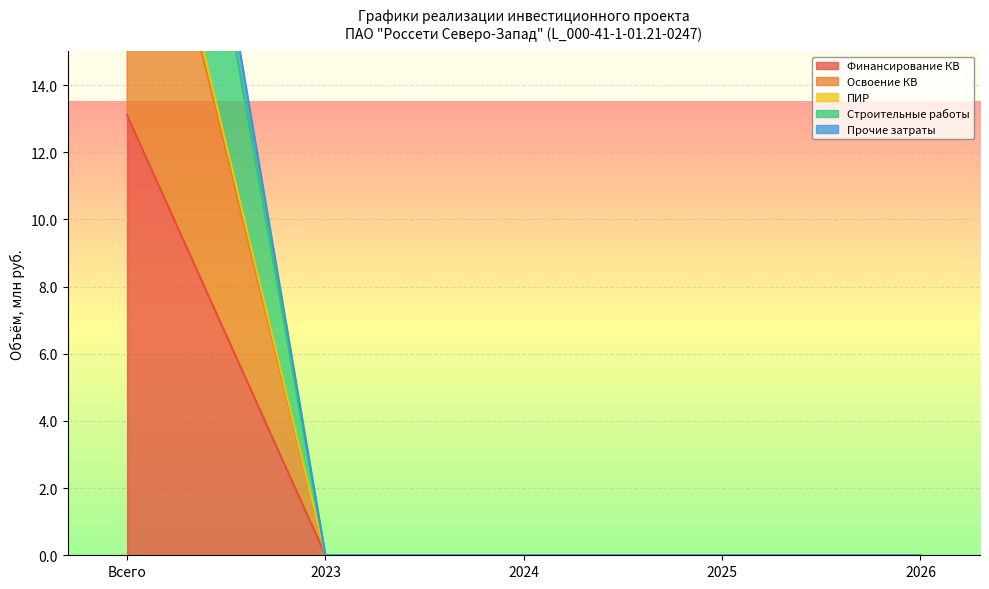

Which has a higher value, 2024 or 2025?

2024